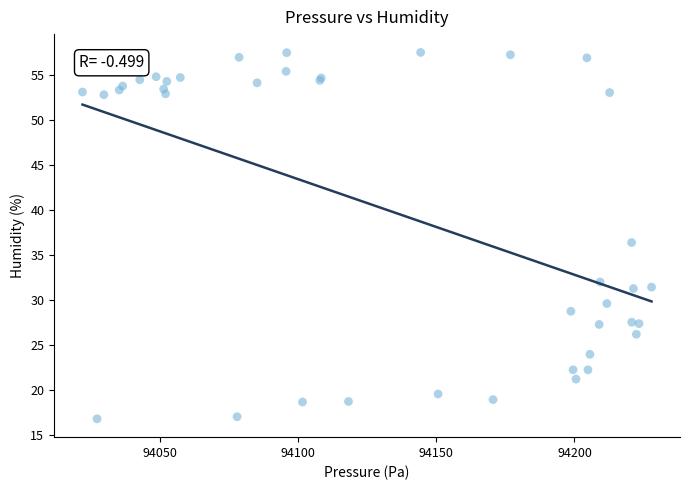

What Y value in the scatter plot is closest to 37?

36.4